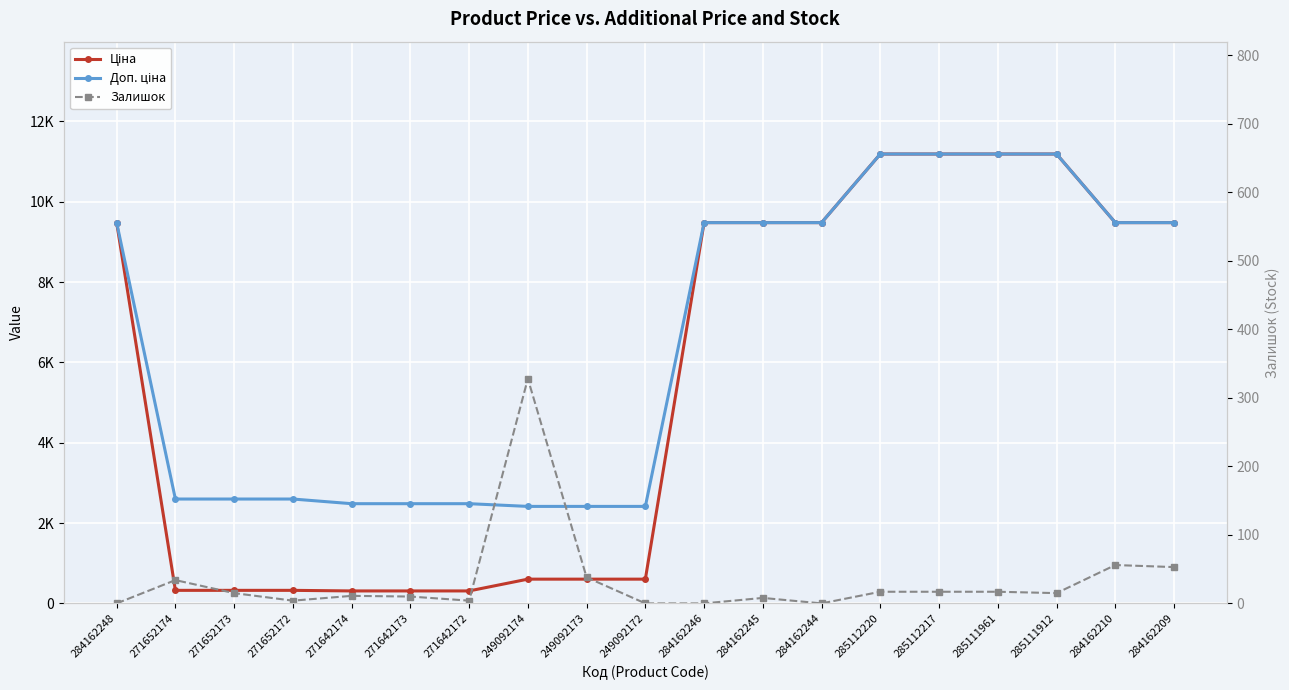

Between 271652173 and 284162210, which is larger?

284162210